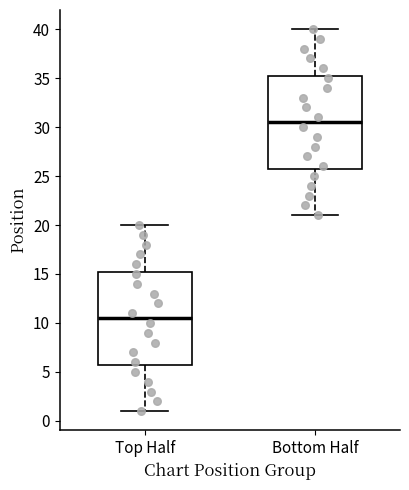

Reading left to right, read every box against the y-axis: the position of its median line, the range the box covers, and the ends of its whiskers. The values are not printed on the chart, so give them approximately, as read against the axis.

Top Half: median 10.5, box 6.0 to 15.5, whiskers 1.0 to 20.0
Bottom Half: median 30.5, box 26.0 to 35.5, whiskers 21.0 to 40.0